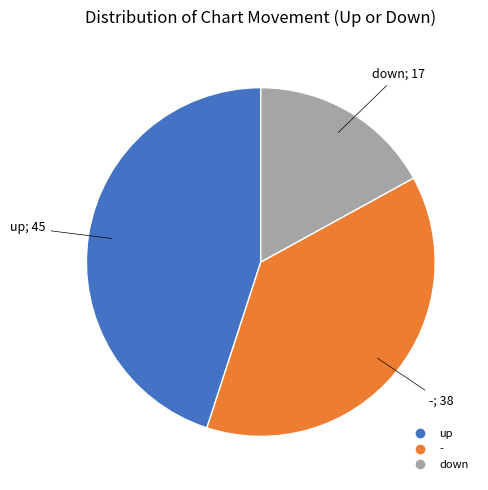

How many slices are in this pie chart?

3